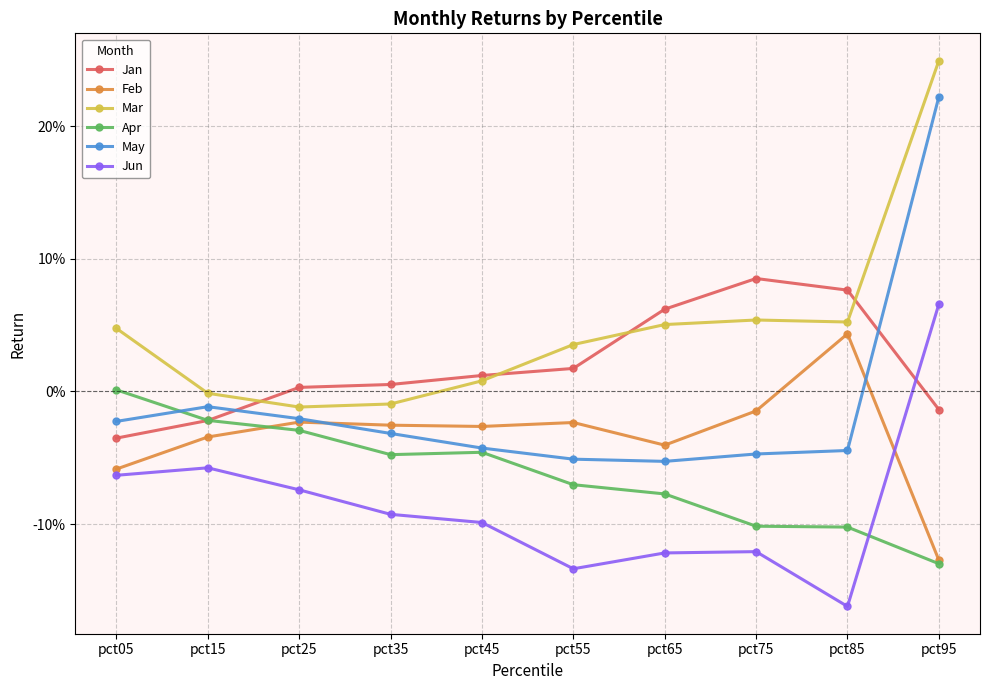

Which series has the largest range (max minus min)?

May